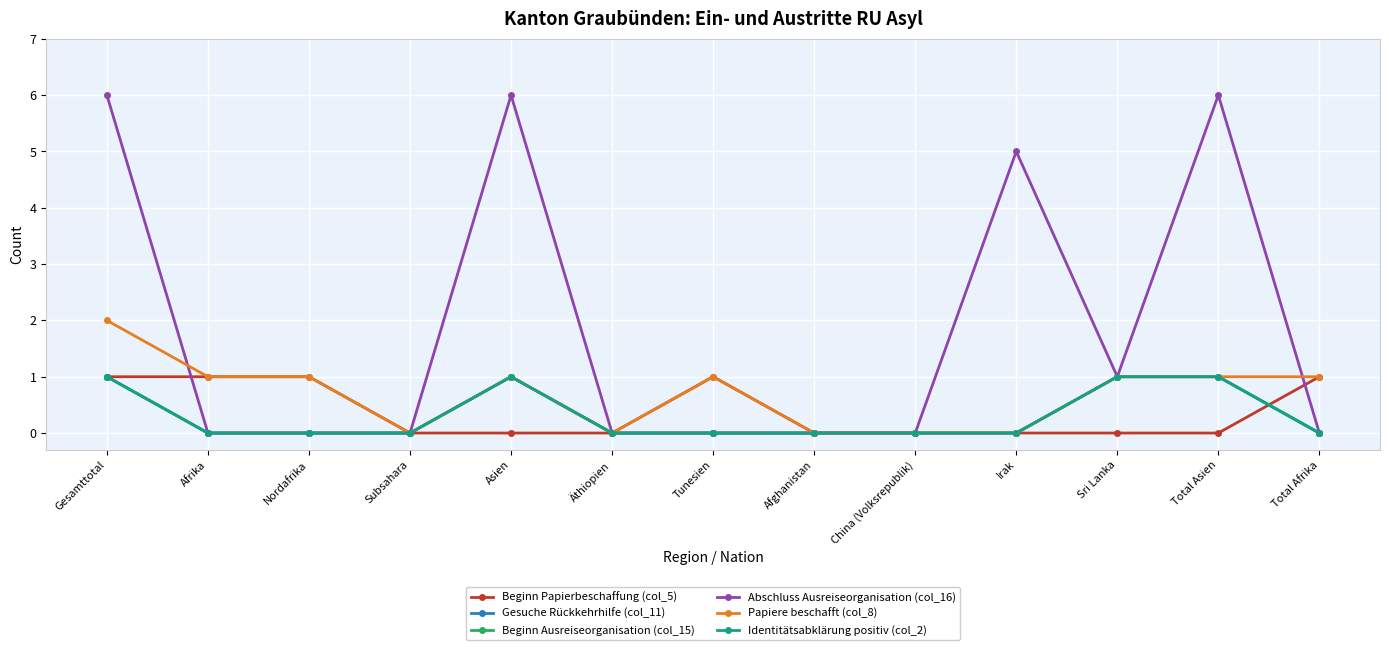

Is this an area chart (filled region under the line)?

No